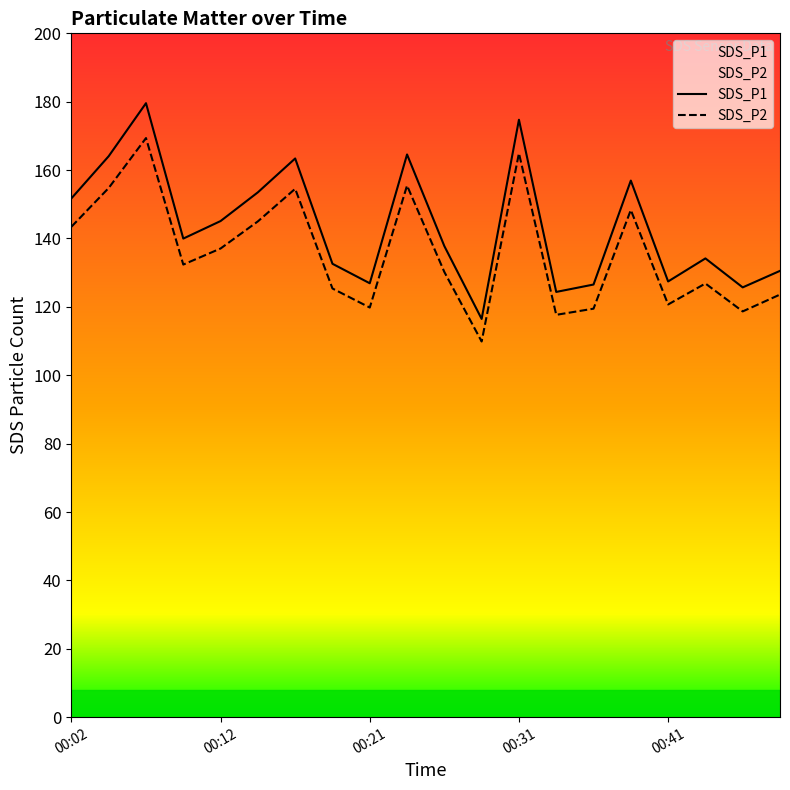

At which label does SDS_P2 reach its minimum?

11